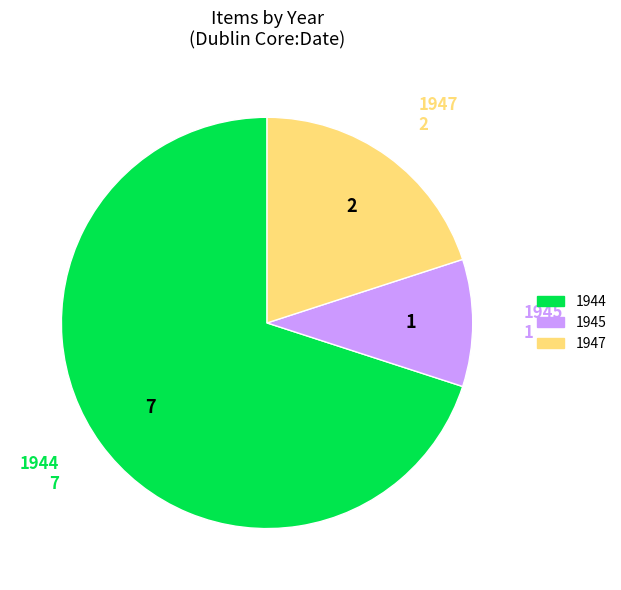

Which slice is the smallest?

1945